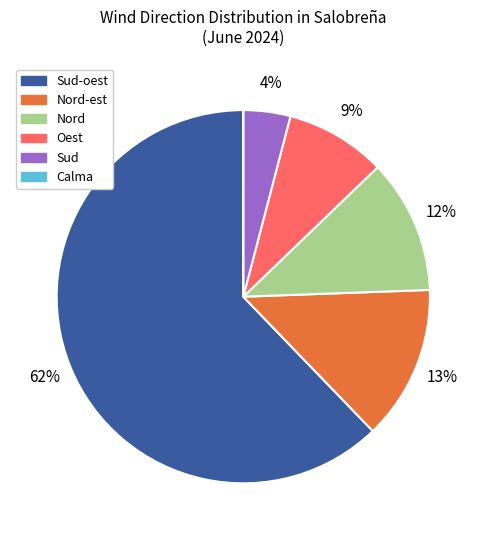

Is there any slice that represents more than half of the pie?

Yes